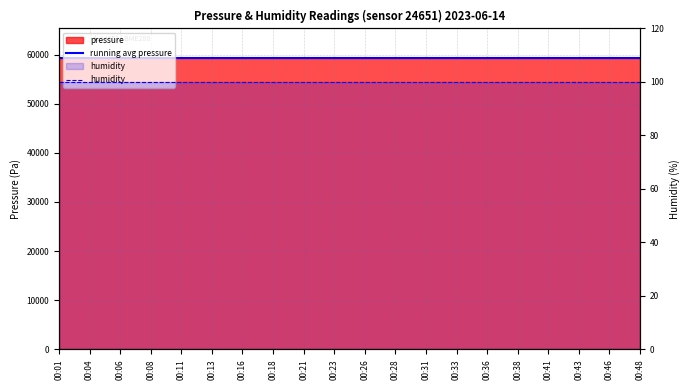

What is the spread (max minus min) of values at 00:16?

59256.4